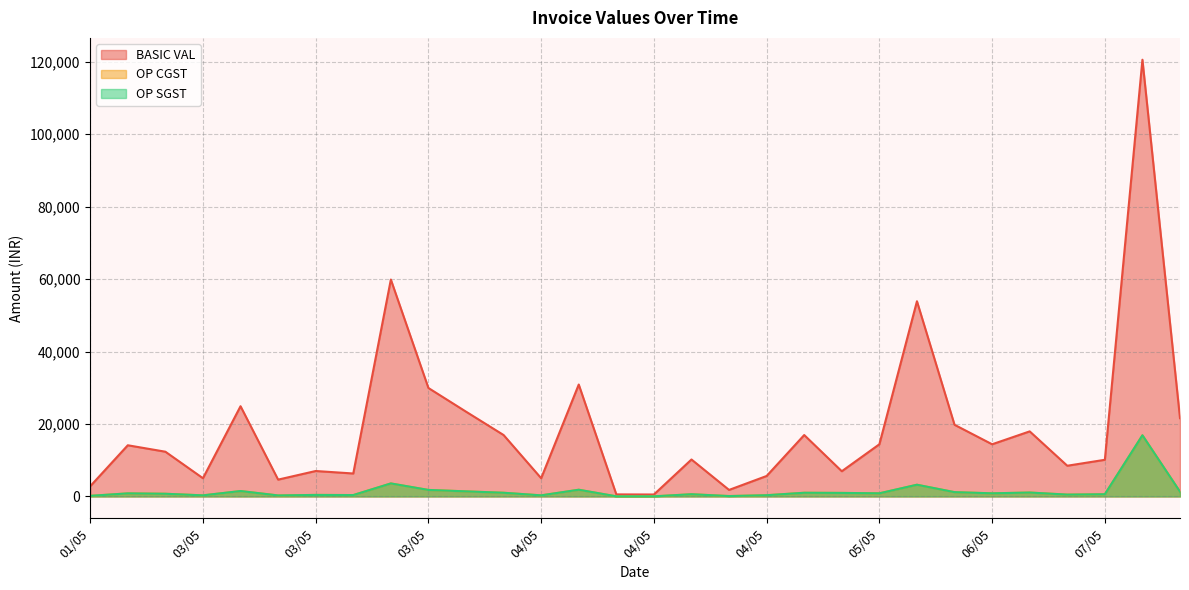

Does the chart have visible grid lines?

Yes